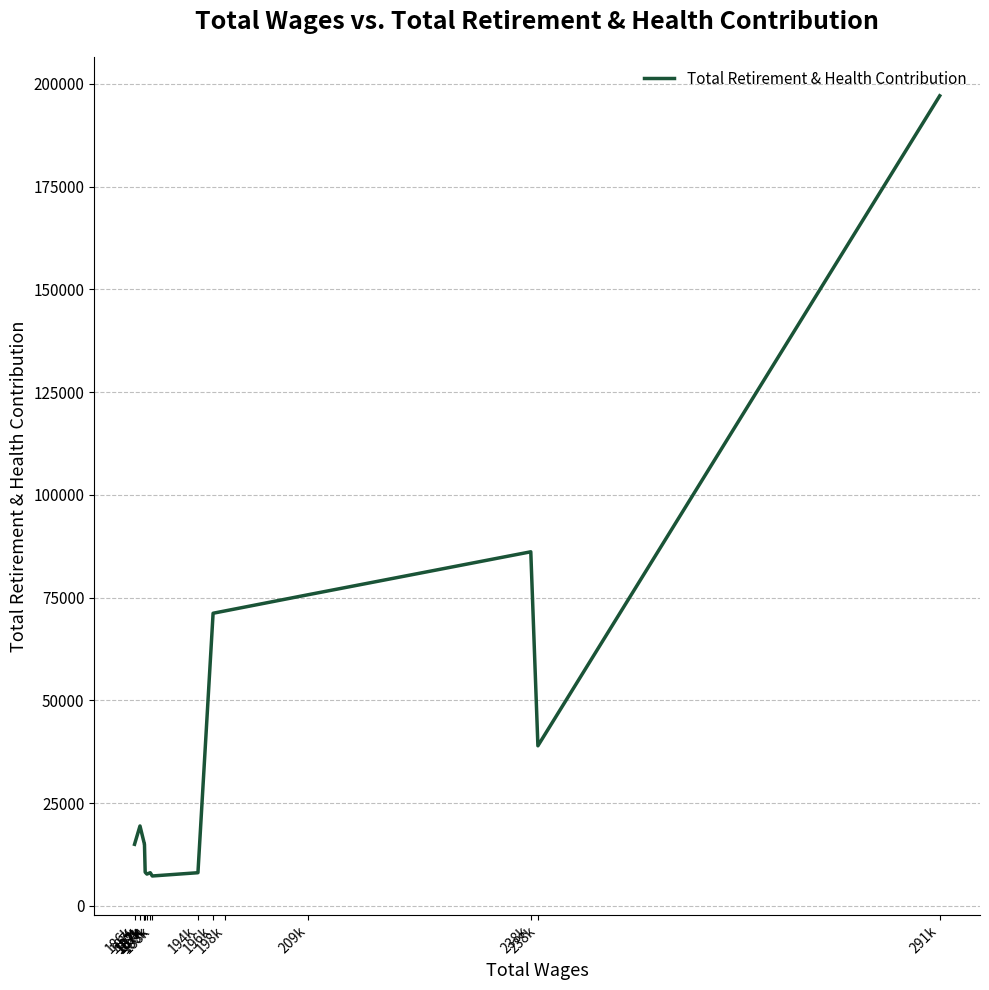

How many data points does each series have?

15